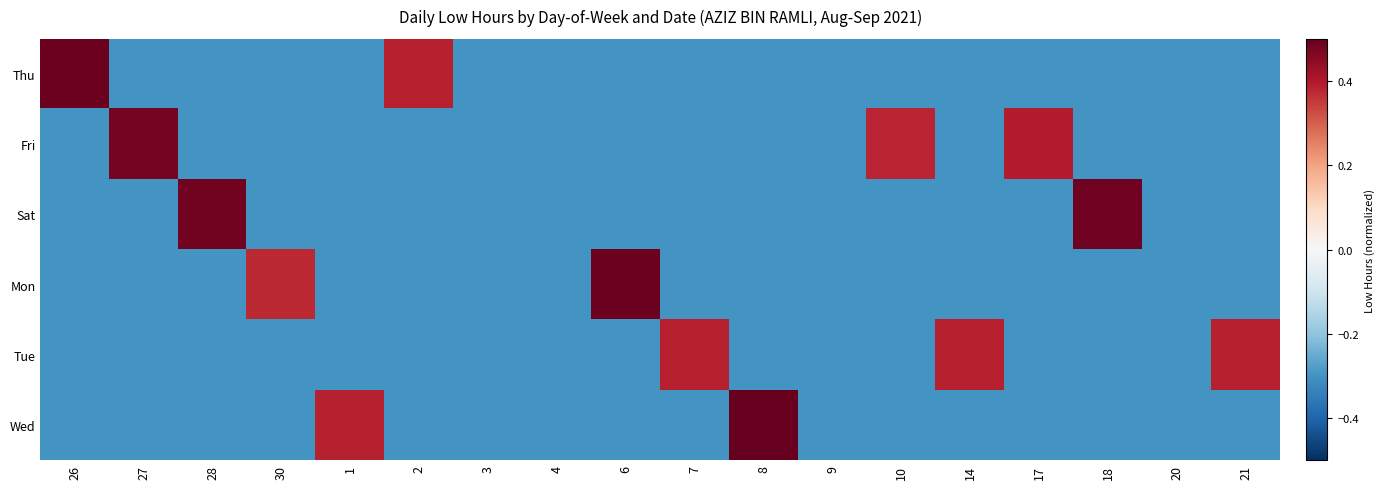

How many distinct data groups are displayed?

6